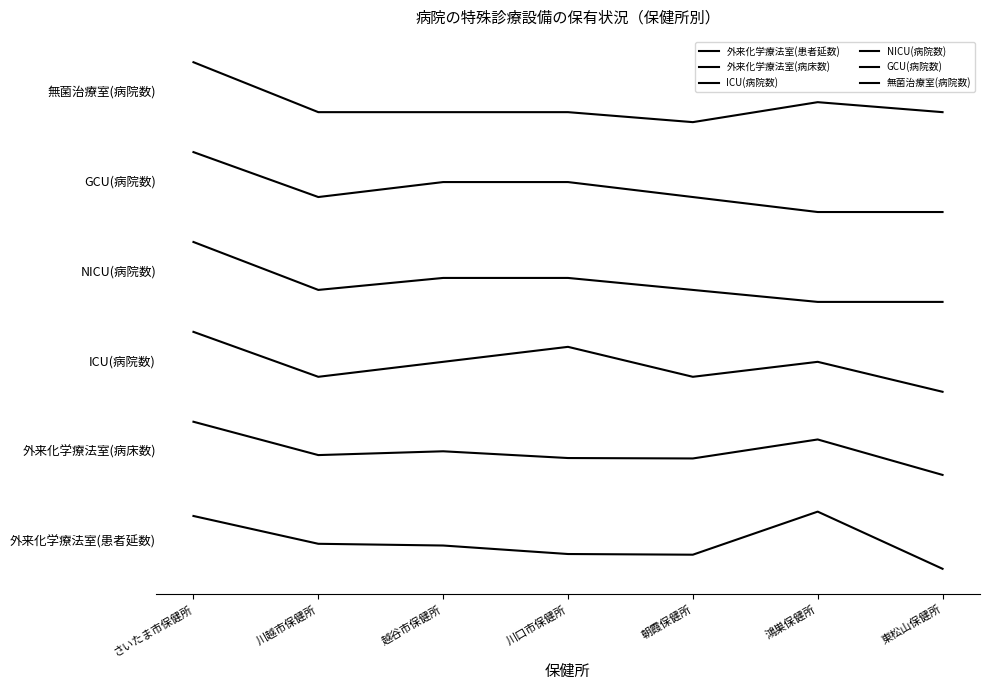

Which series has the widest spread of values?

ICU(病院数)